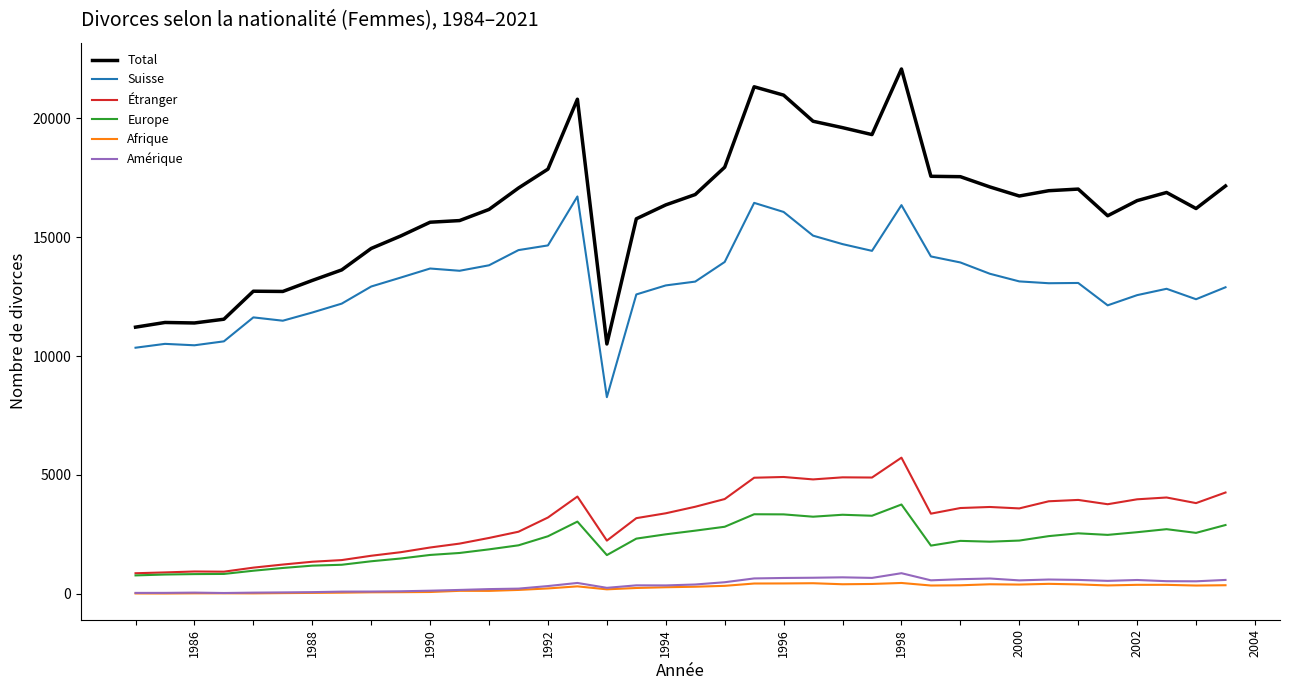

True or false: Suisse and Afrique intersect in this chart.

False